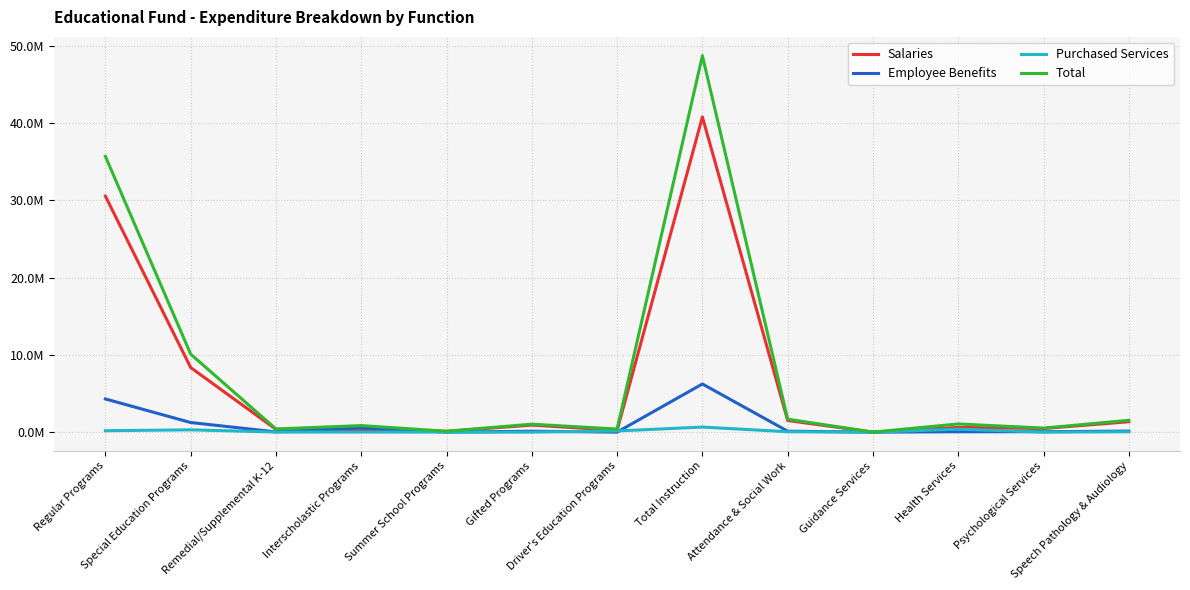

True or false: Employee Benefits has a value of 47465 at Health Services.

True